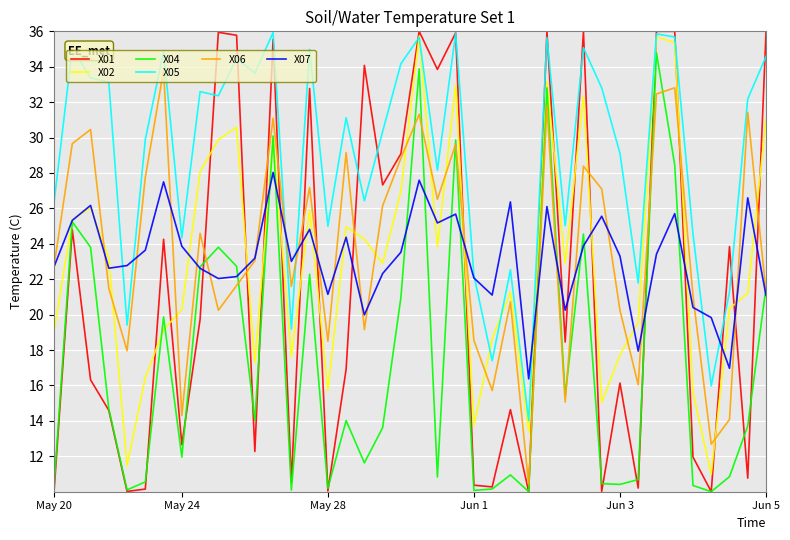

Which series has the largest range (max minus min)?

X01